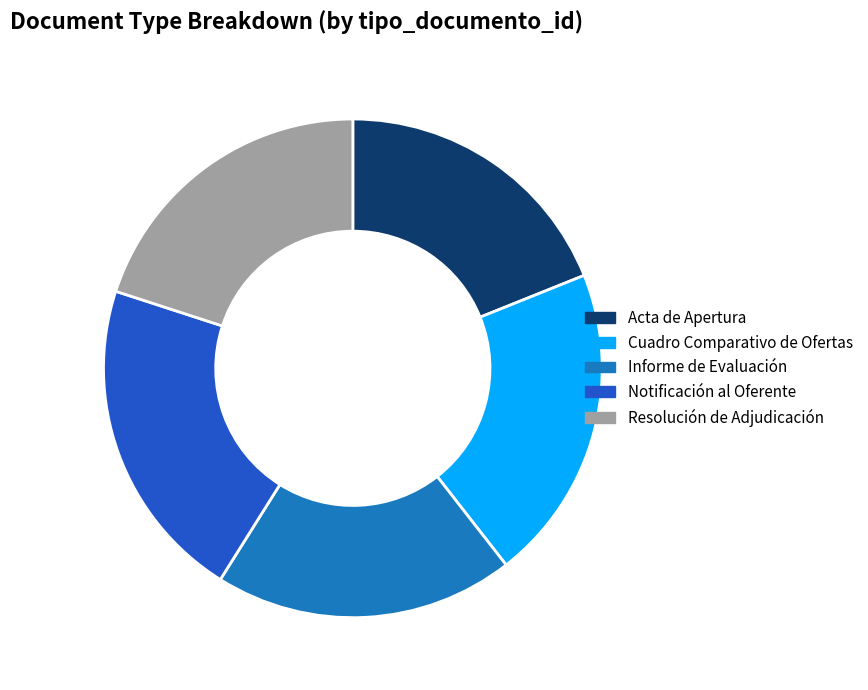

Which slice is the largest?

Notificación al Oferente